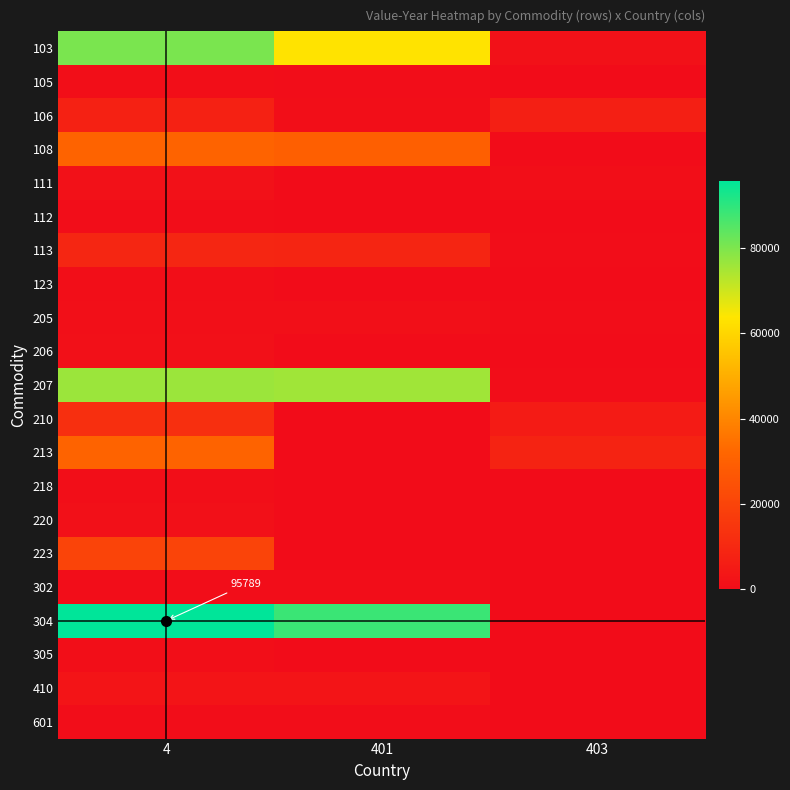

List the series in order of their peak value, lowest first.

302, 112, 601, 123, 218, 105, 305, 205, 220, 206, 111, 410, 106, 113, 210, 223, 108, 213, 207, 103, 304